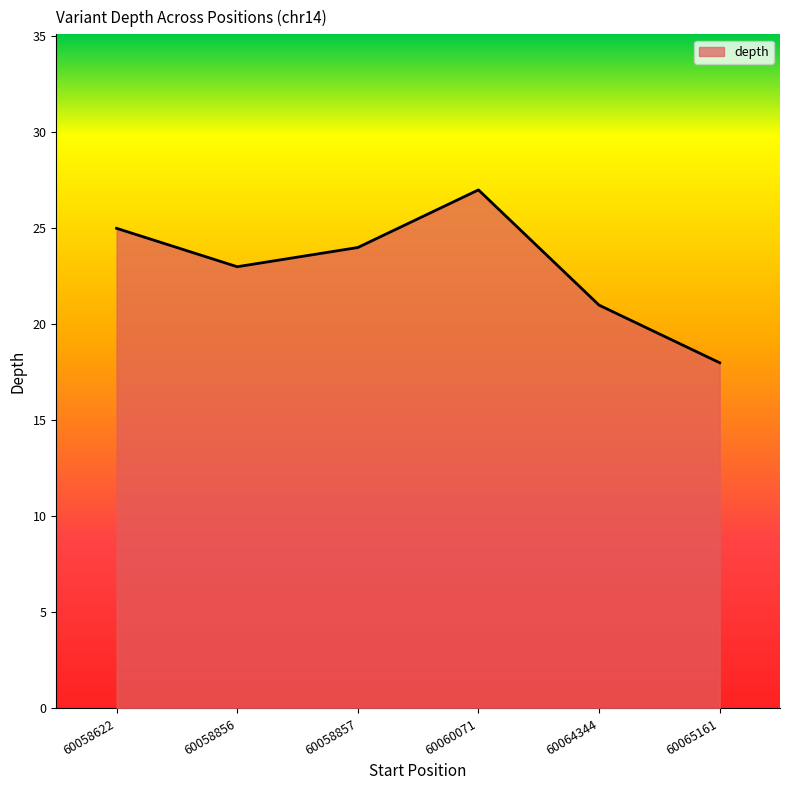

At which category does the data reach its first local valley?

60058856